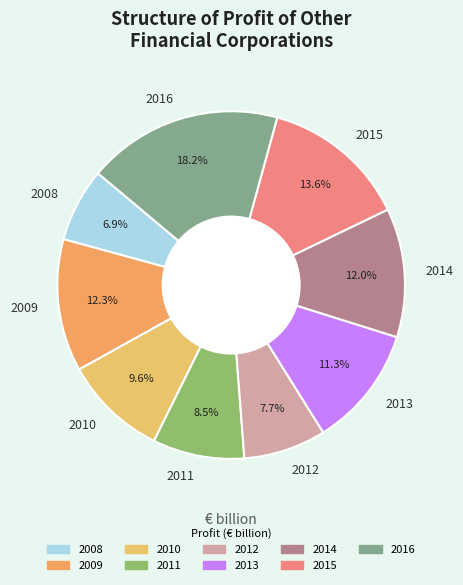

What is the largest slice in the pie chart?

2016